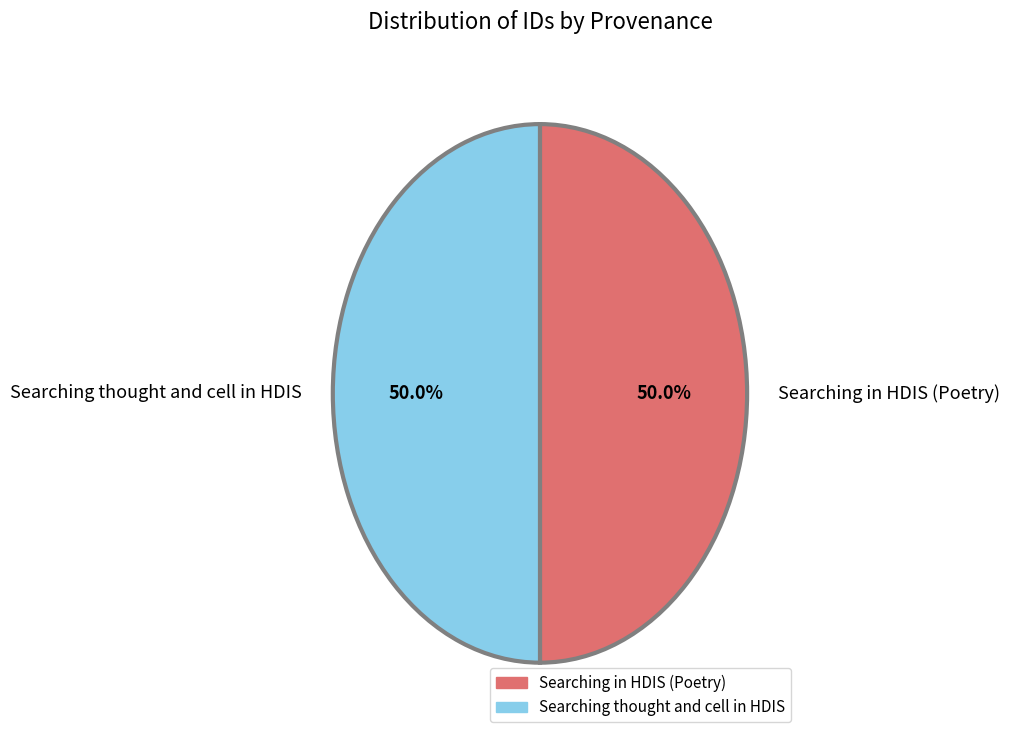

Approximately how many times larger is the value at Searching in HDIS (Poetry) compared to Searching thought and cell in HDIS?

1.0